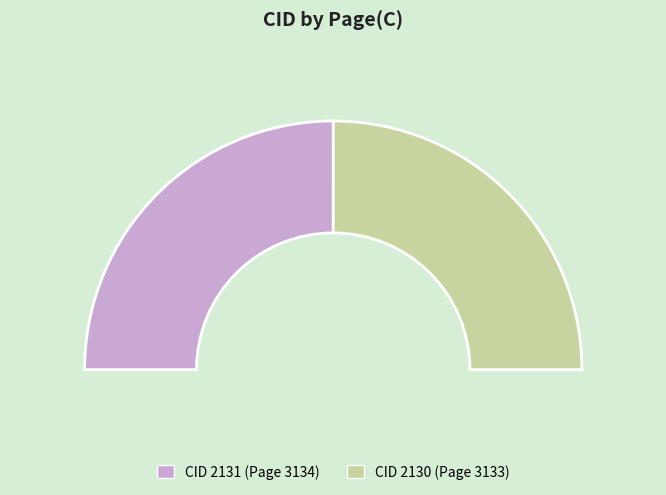

Count the number of slices in the pie.

2